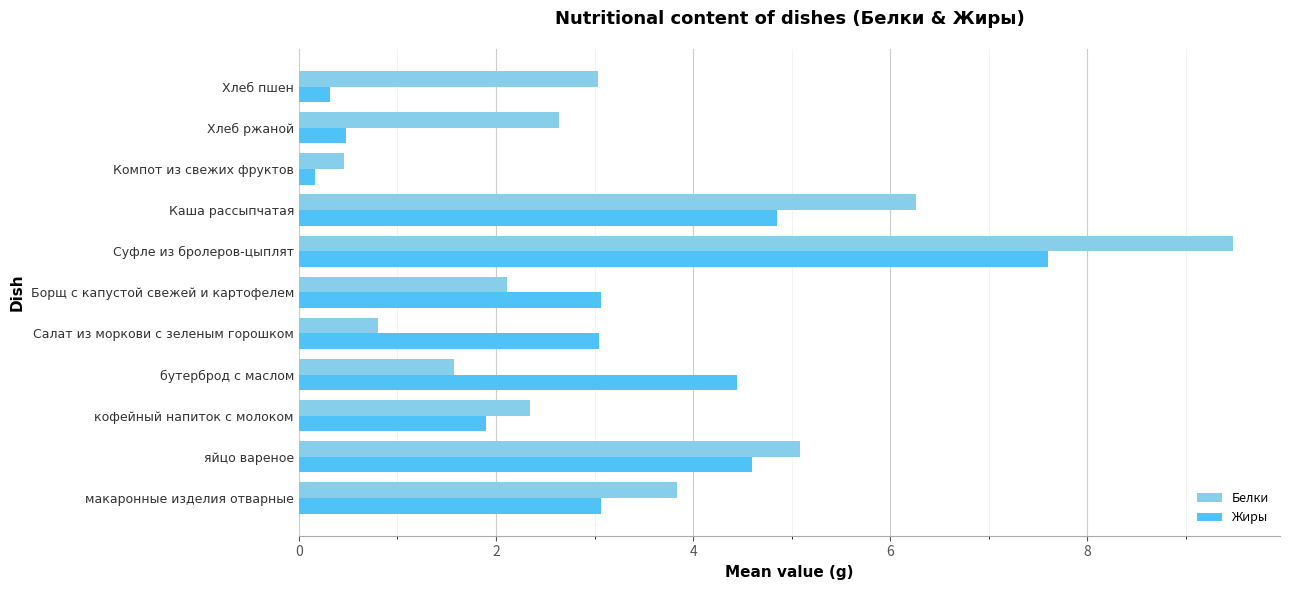

What is the sum of all Белки values?

37.6